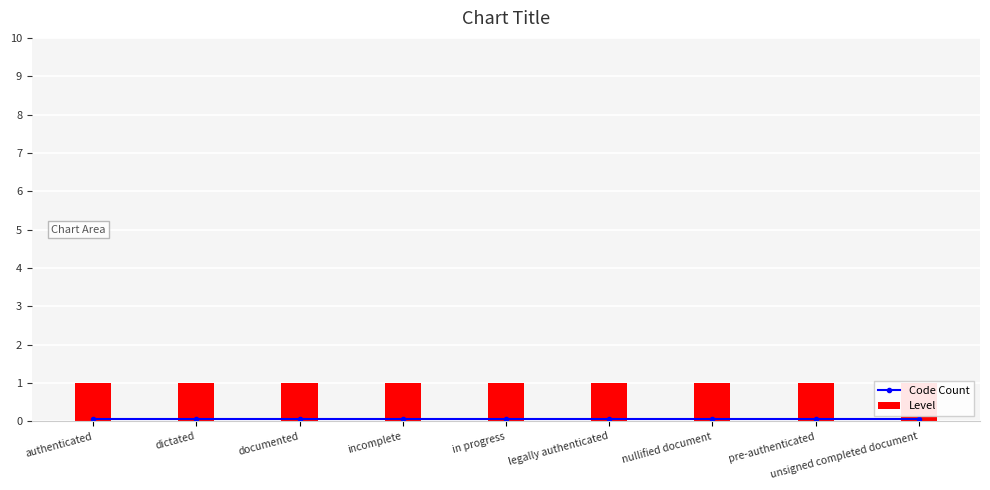

What is the average value of the Code Count series?

0.1